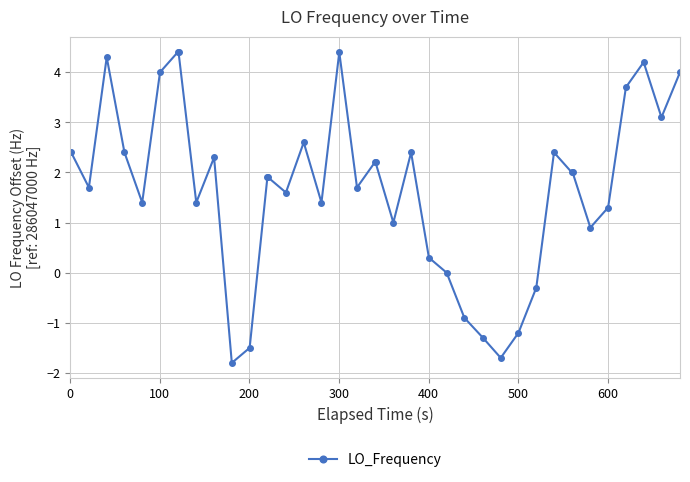

What is the minimum value shown in the chart?

-1.8